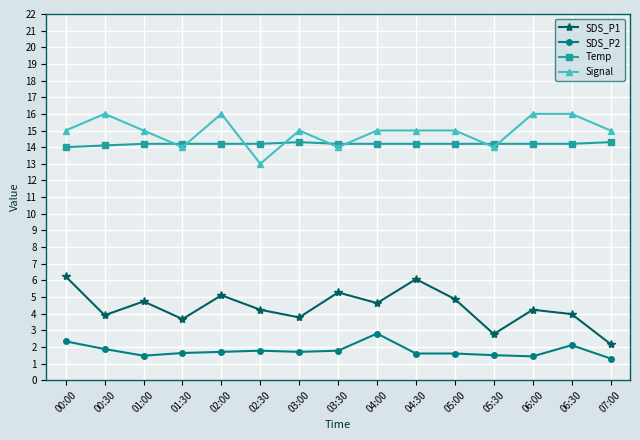

True or false: SDS_P2 and Signal intersect in this chart.

False